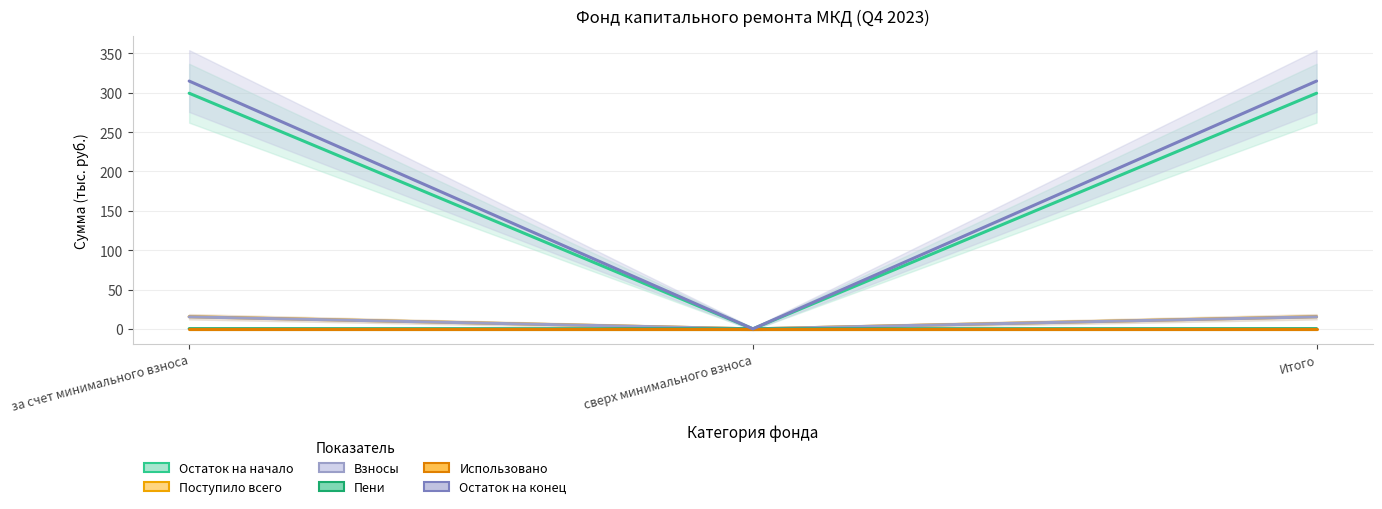

The value of Поступило всего at сверх минимального взноса is 0.0. True or false?

True